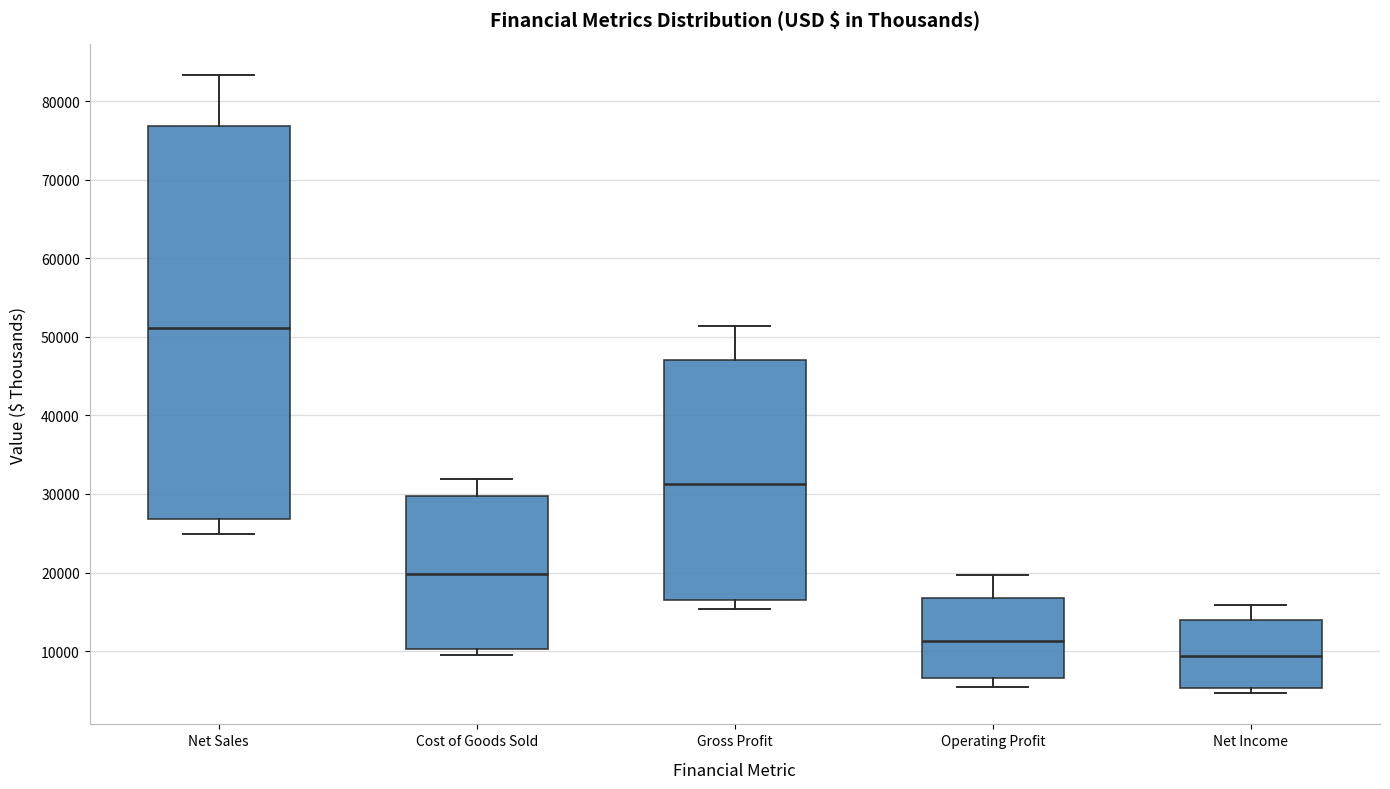

Which box's median line is the highest?

Net Sales